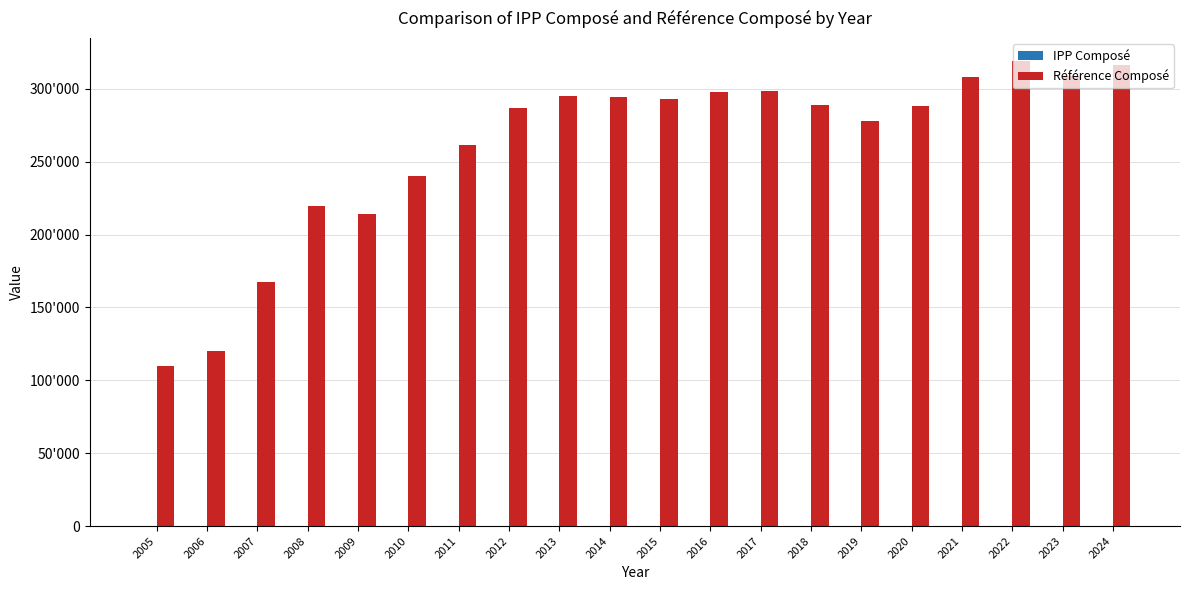

What is the sum of all Référence Composé values?

5204200.0